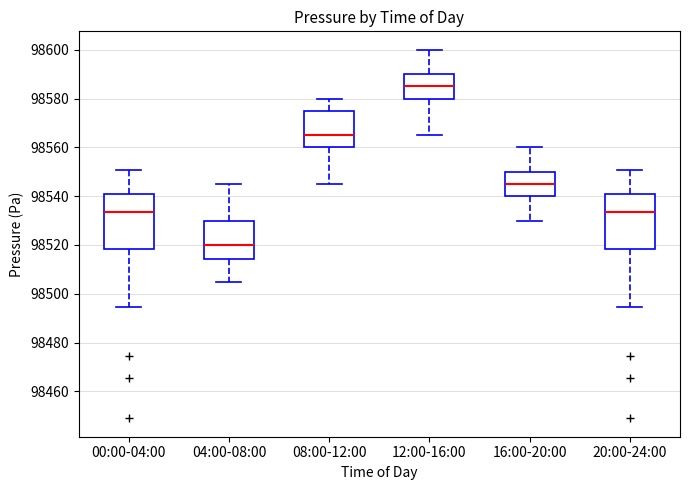

Reading left to right, transcribe this box plot: for each box, give where its median line is, the range the box spans, and where its two whiskers end, as read against the y-axis. The values are not printed on the chart, so give them approximately, as read against the axis.

00:00-04:00: median 98534, box 98518 to 98540, whiskers 98494 to 98550
04:00-08:00: median 98520, box 98514 to 98530, whiskers 98506 to 98546
08:00-12:00: median 98566, box 98560 to 98576, whiskers 98546 to 98580
12:00-16:00: median 98586, box 98580 to 98590, whiskers 98566 to 98600
16:00-20:00: median 98546, box 98540 to 98550, whiskers 98530 to 98560
20:00-24:00: median 98534, box 98518 to 98540, whiskers 98494 to 98550